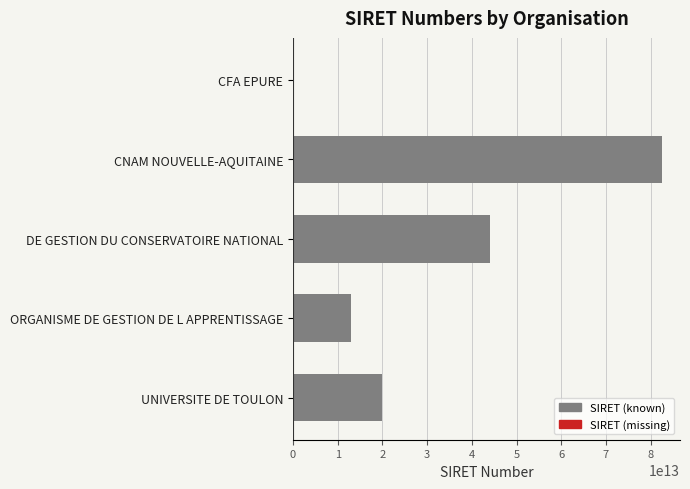

Between UNIVERSITE DE TOULON and ORGANISME DE GESTION DE L APPRENTISSAGE, which is larger?

UNIVERSITE DE TOULON